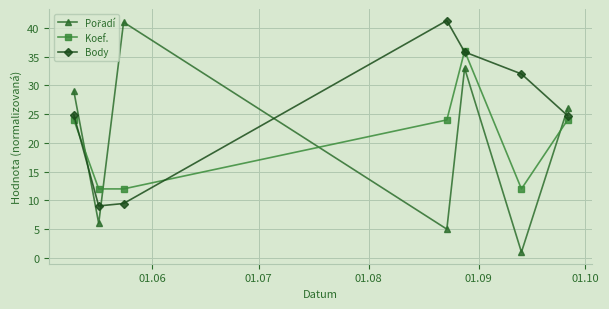

At how many categories does at least one series exceed 23?

6